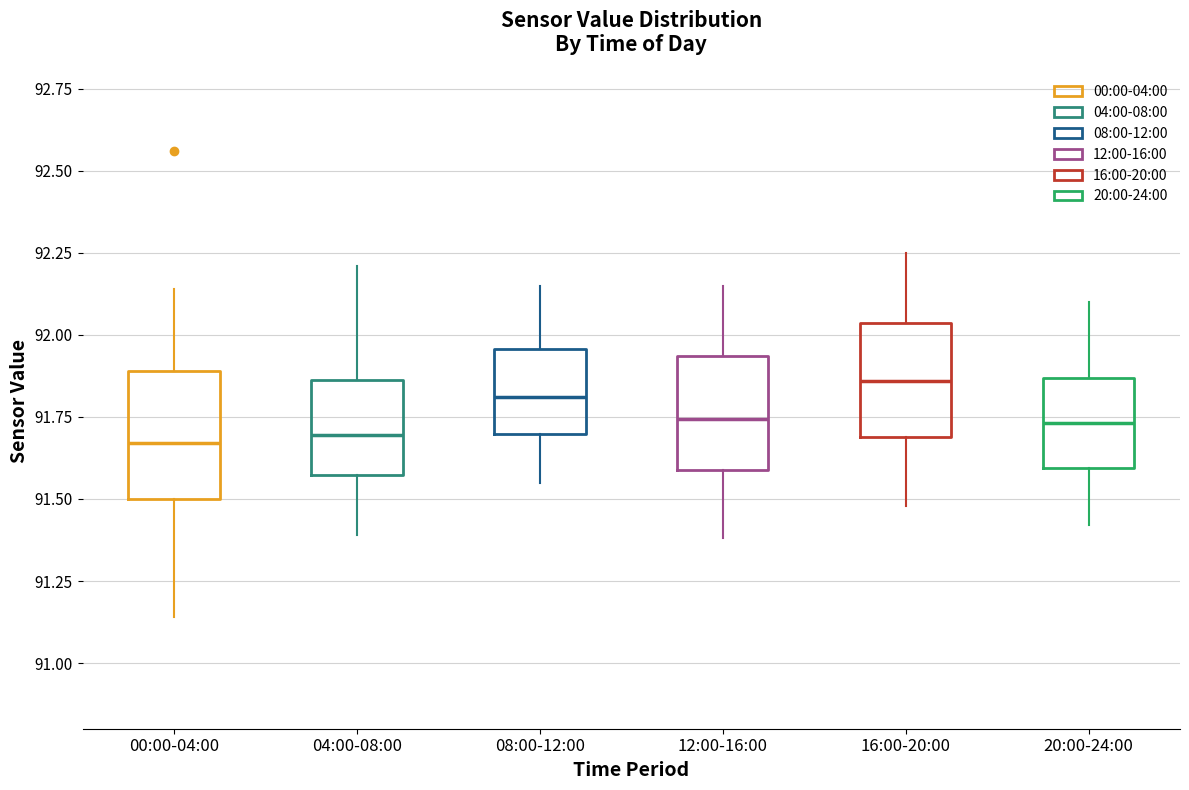

Reading left to right, read every box against the y-axis: the position of its median line, the range the box covers, and the ends of its whiskers. The values are not printed on the chart, so give them approximately, as read against the axis.

00:00-04:00: median 91.65, box 91.50 to 91.90, whiskers 91.15 to 92.15
04:00-08:00: median 91.70, box 91.55 to 91.85, whiskers 91.40 to 92.20
08:00-12:00: median 91.80, box 91.70 to 91.95, whiskers 91.55 to 92.15
12:00-16:00: median 91.75, box 91.60 to 91.95, whiskers 91.40 to 92.15
16:00-20:00: median 91.85, box 91.70 to 92.05, whiskers 91.50 to 92.25
20:00-24:00: median 91.75, box 91.60 to 91.85, whiskers 91.40 to 92.10